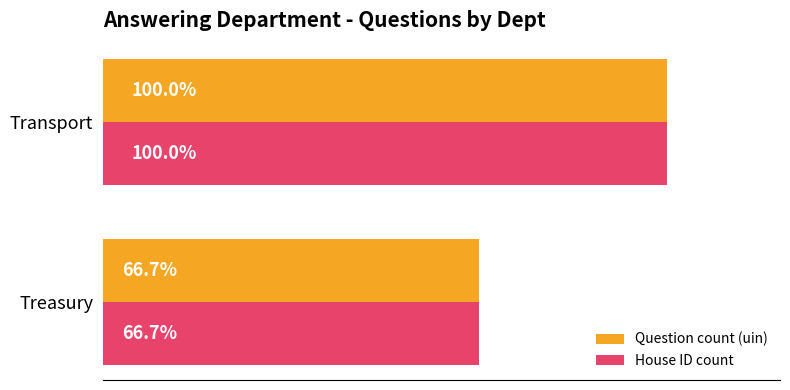

At which category is the sum across all series the highest?

Transport